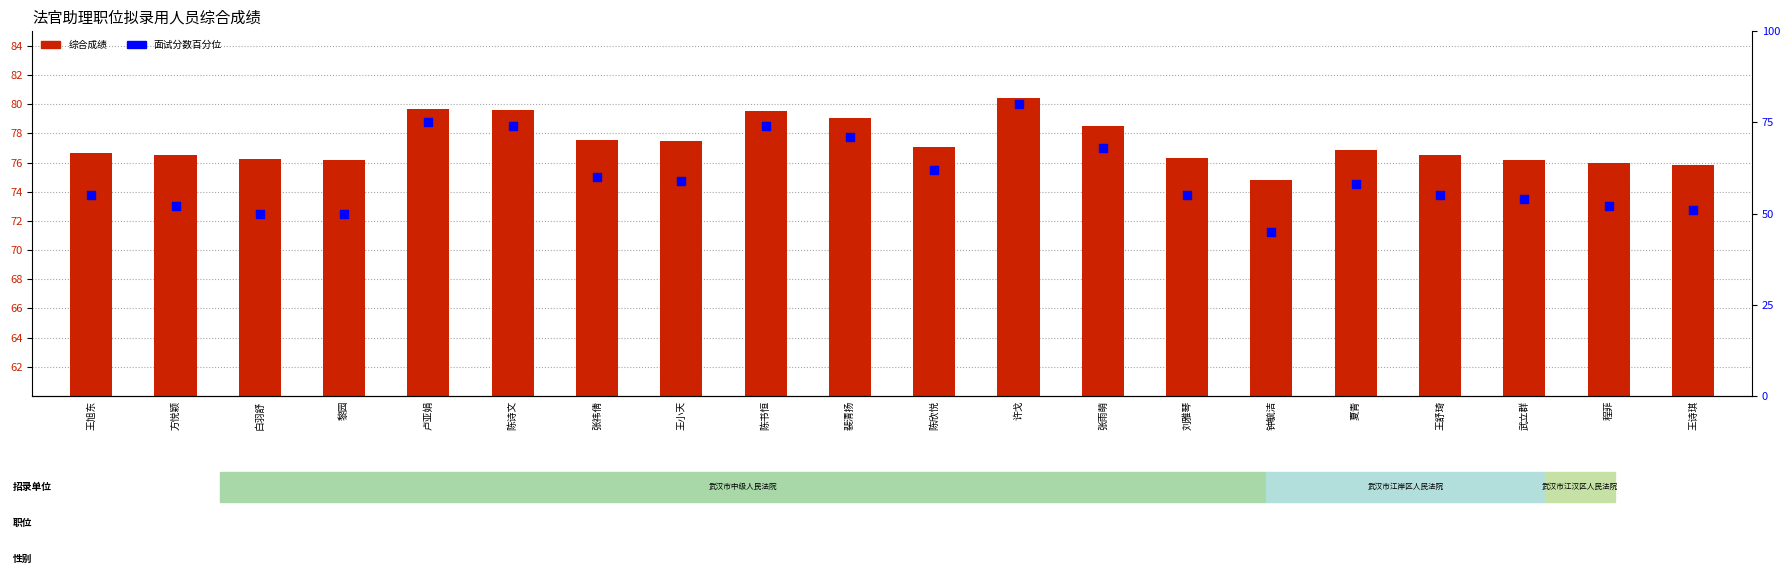

What is the total value across all series at 张祎倩?

137.5